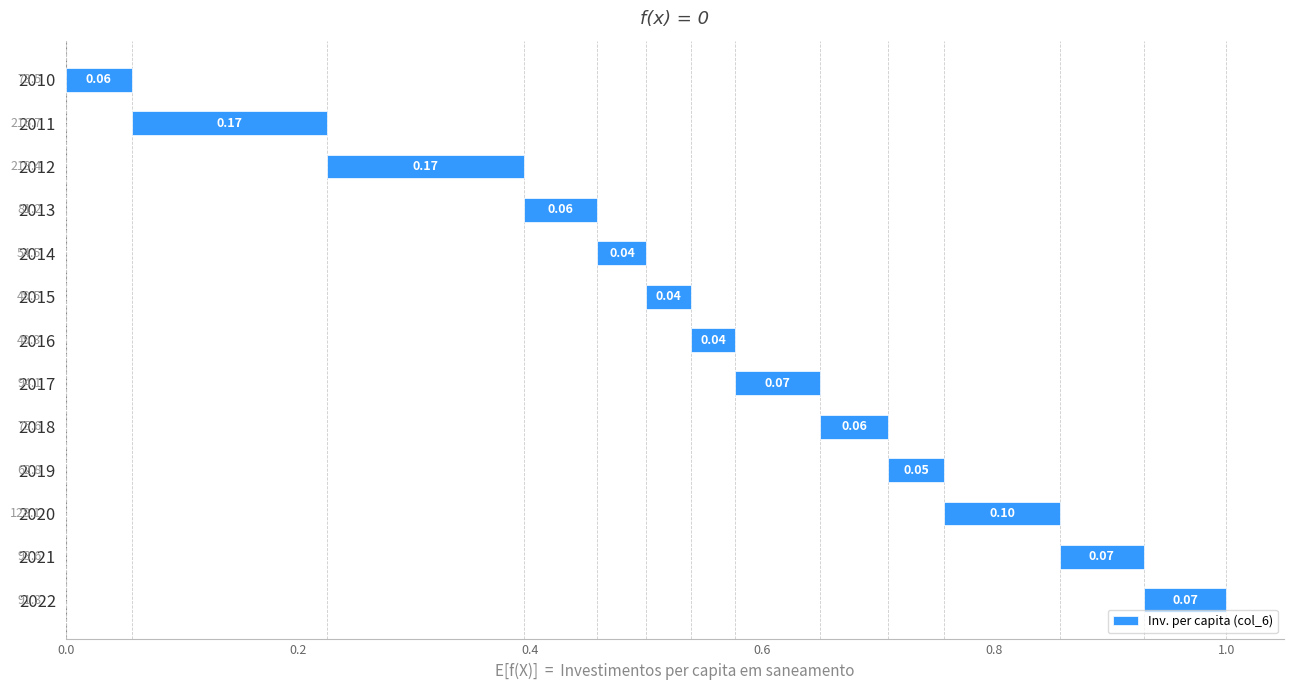

Reading right to left, extract all data points from this chart.

0.1	0.1	0.1	0.0	0.1	0.1	0.0	0.0	0.0	0.1	0.2	0.2	0.1